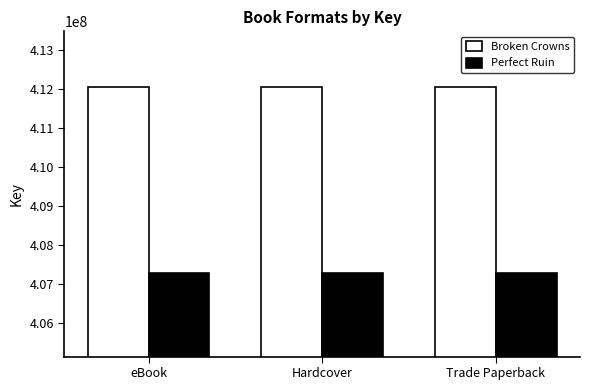

How many groups of bars are there?

3